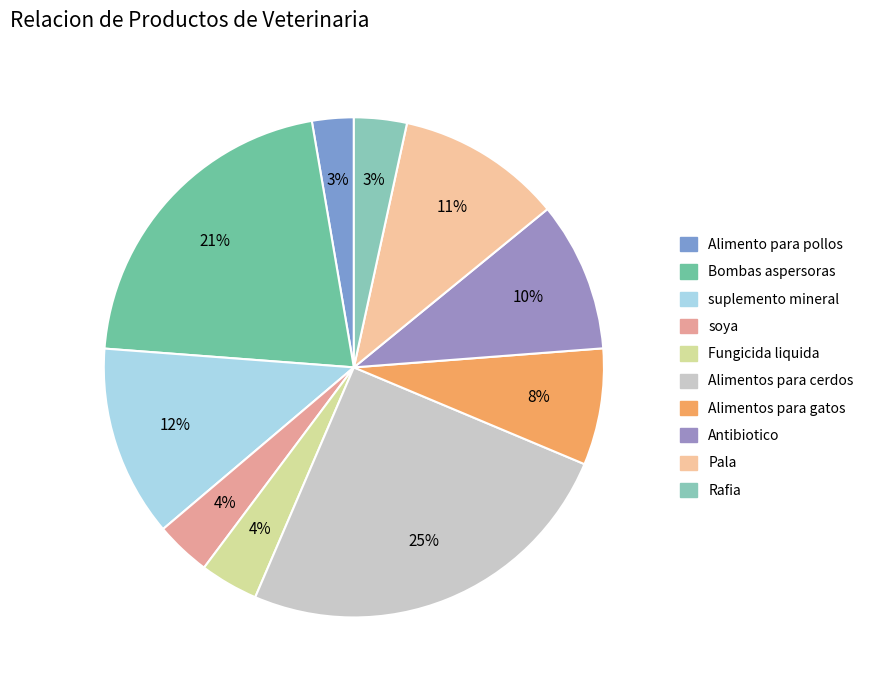

How many slices are in this pie chart?

10